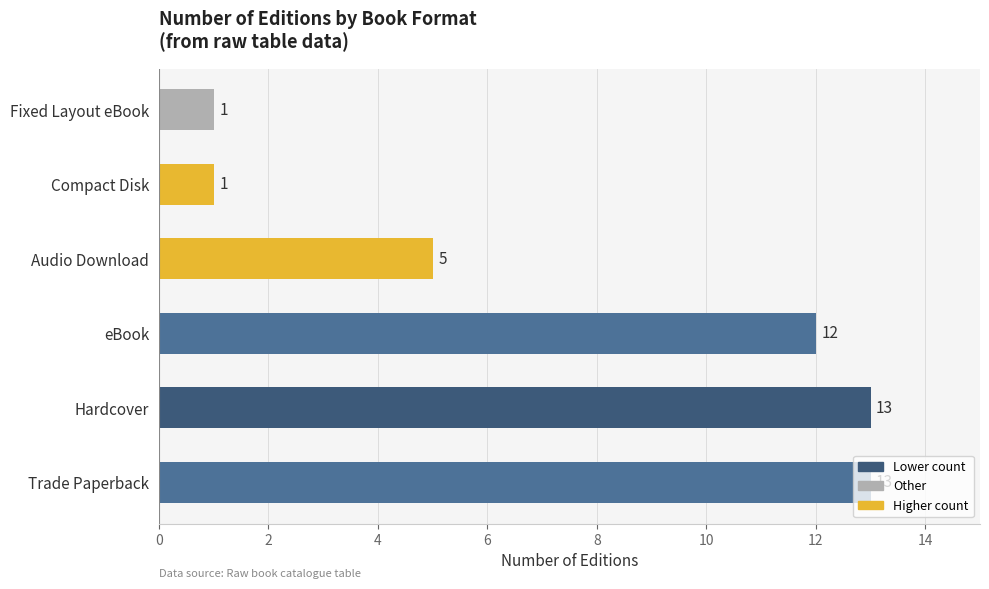

What is the difference between the maximum and minimum values?

12